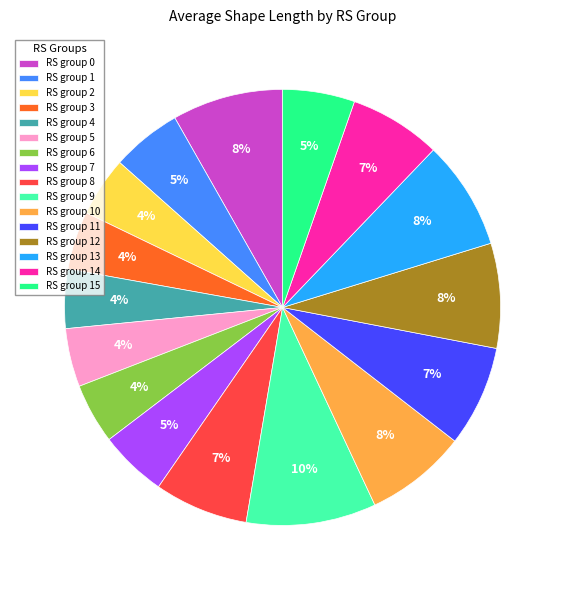

Count the number of slices in the pie.

16